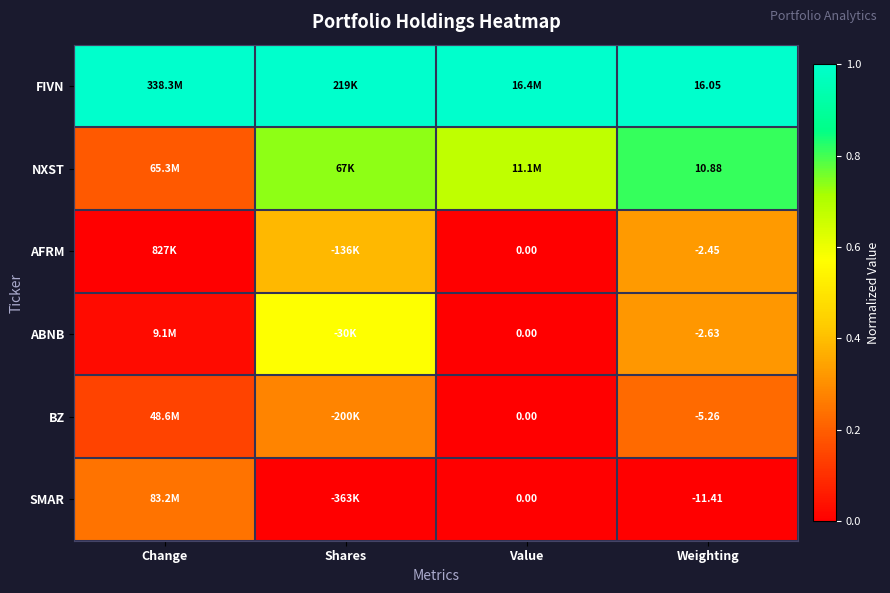

Is the value of FIVN at Weighting greater than the value of BZ at Weighting?

Yes